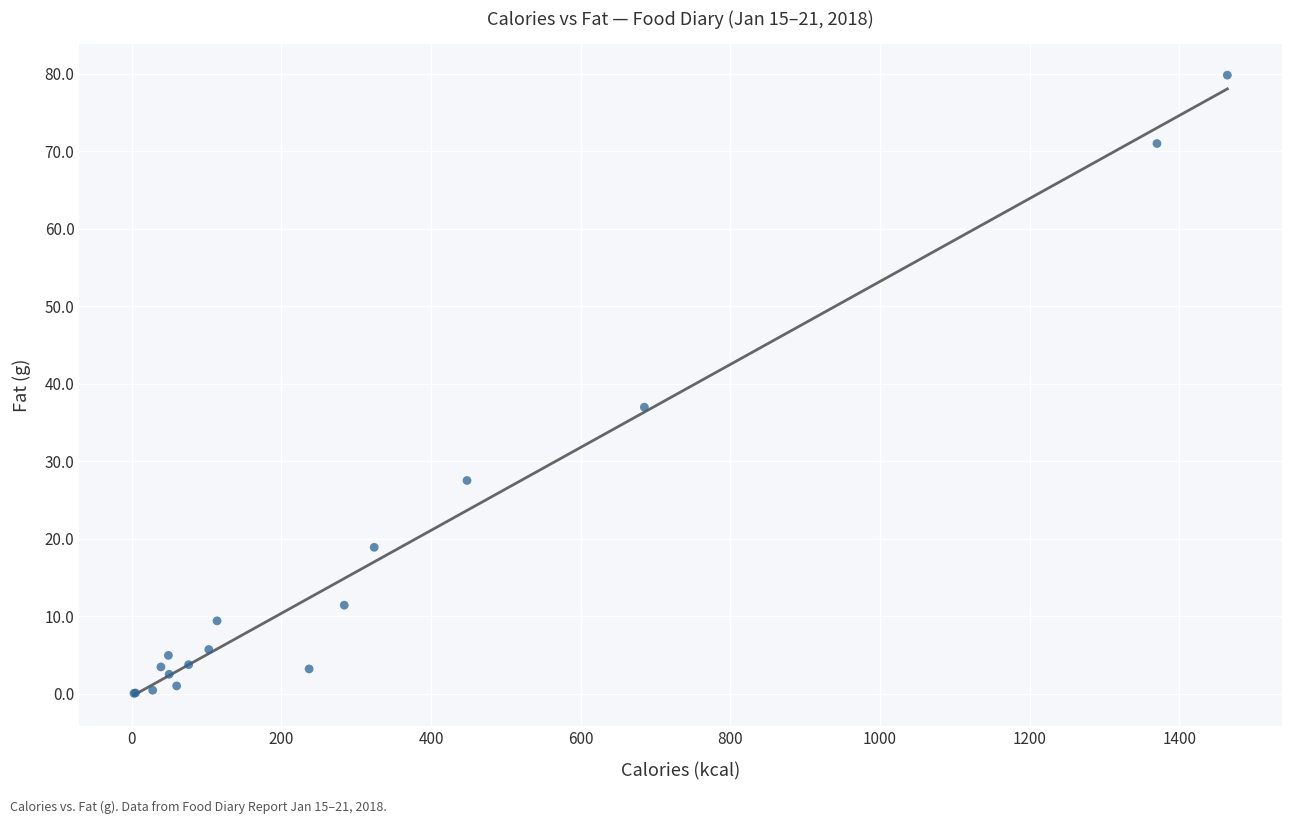

What Y value in the scatter plot is closest to 39?

37.0